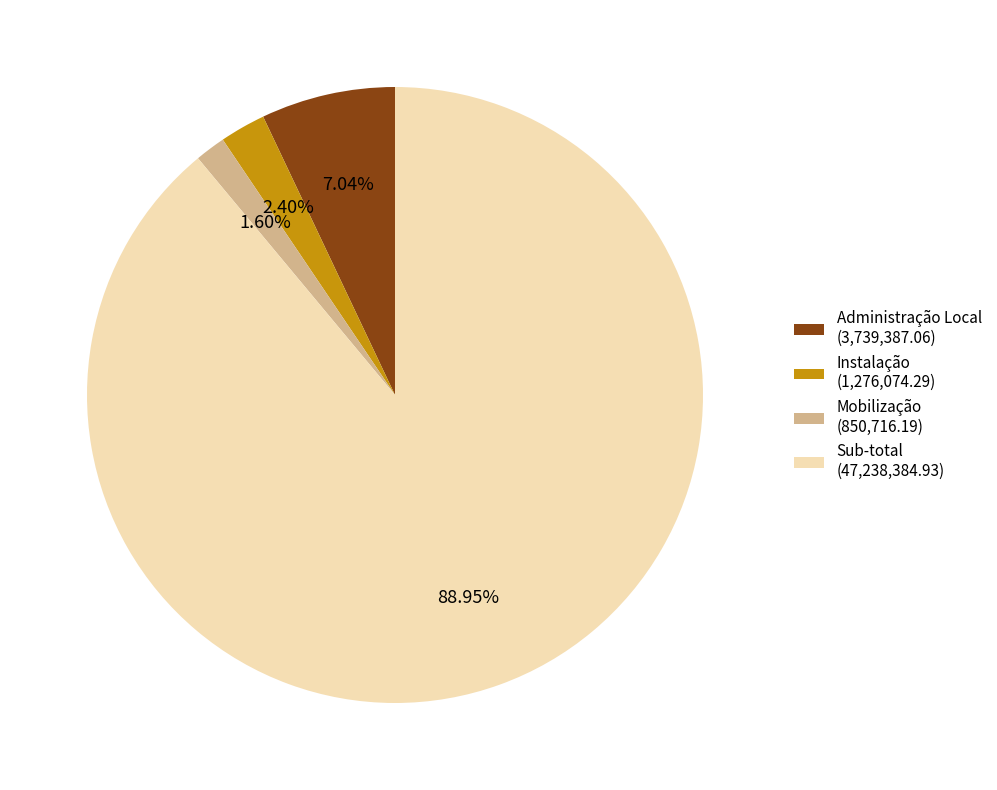

Which slice is the largest?

Sub-total